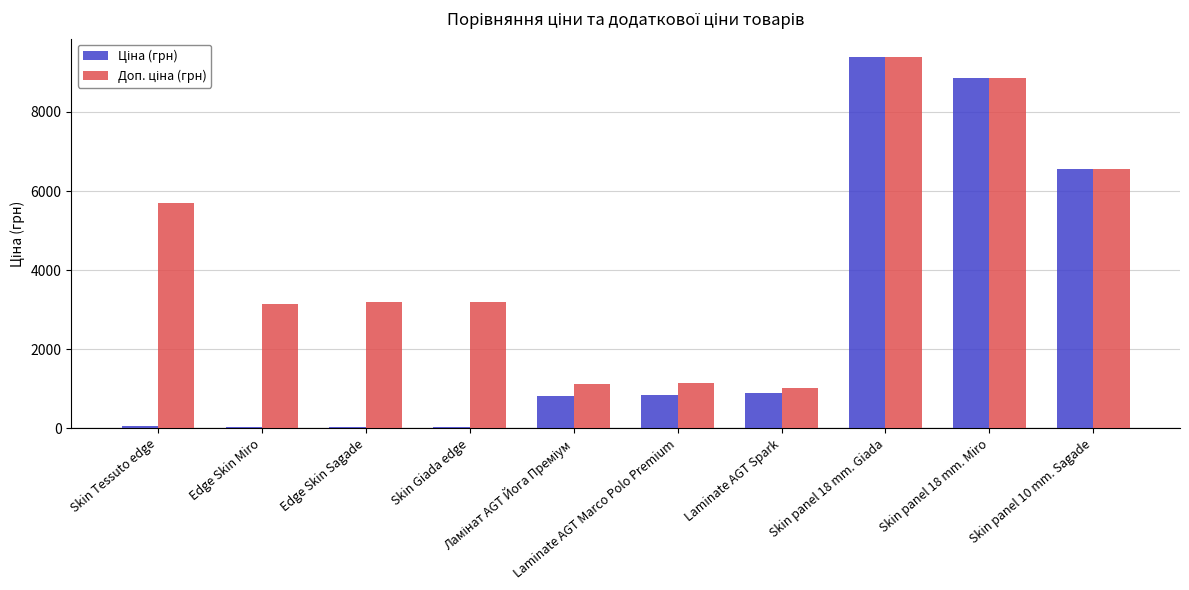

What is the difference between the second highest and second lowest values in the Доп. ціна (грн) series?

7747.5